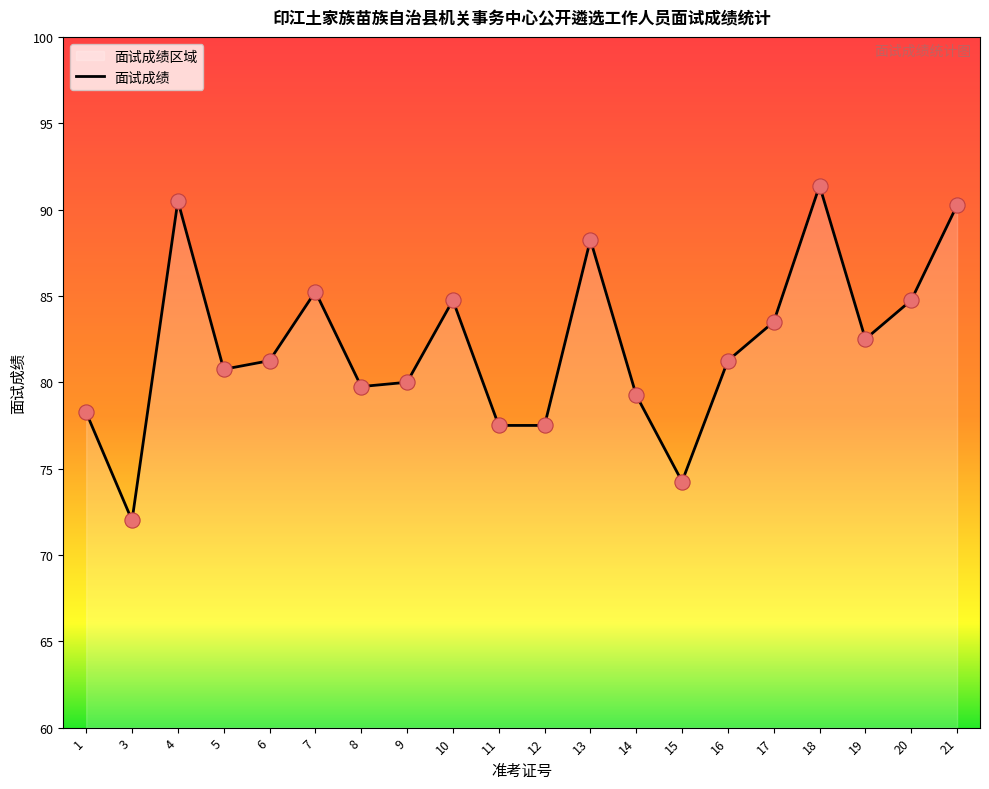

What is the change in value from 3 to 10?

+12.8